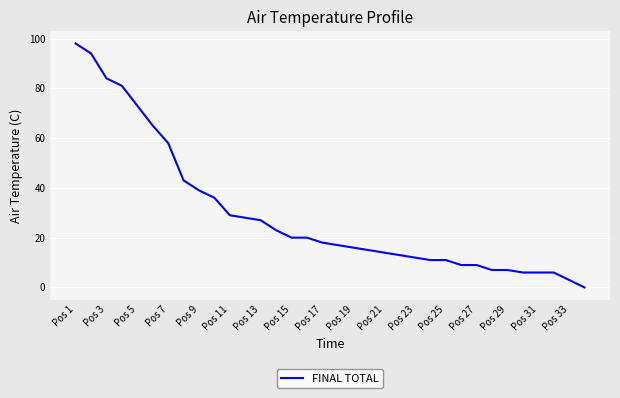

Does the chart display data point markers on the line(s)?

No